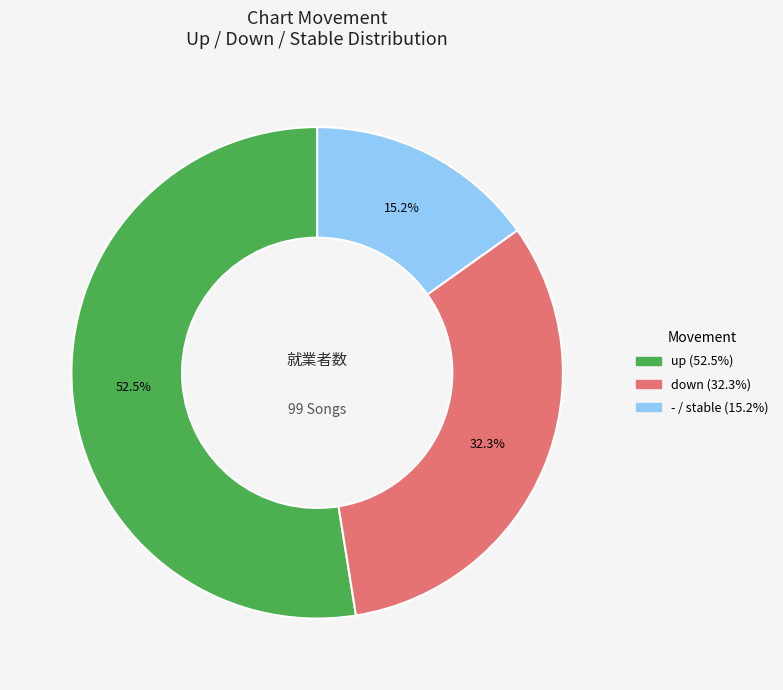

What is the majority slice?

up